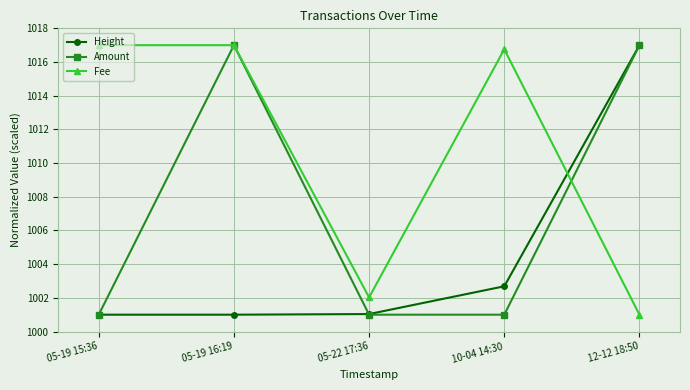

Where does the Fee series first go above 1016?

05-19 15:36